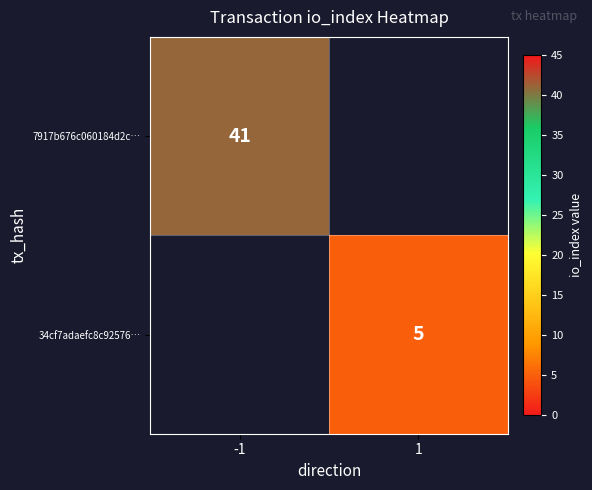

The value of 34cf7adaefc8c92576… at 1 is 5. True or false?

True